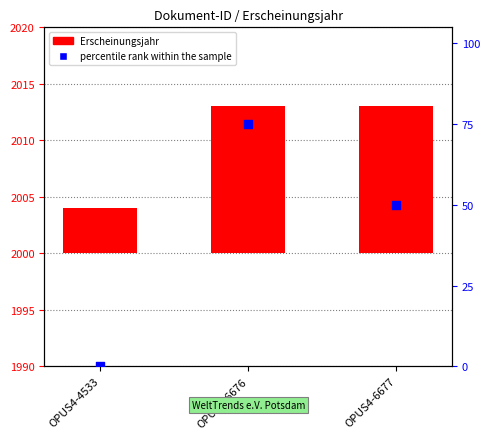

What is the total value across all series at OPUS4-4533?

4